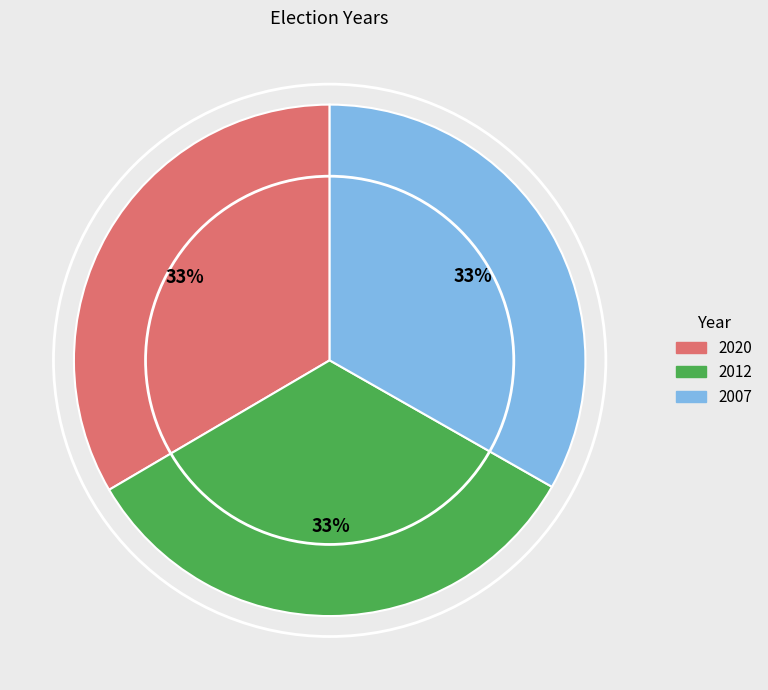

Count the number of slices in the pie.

3